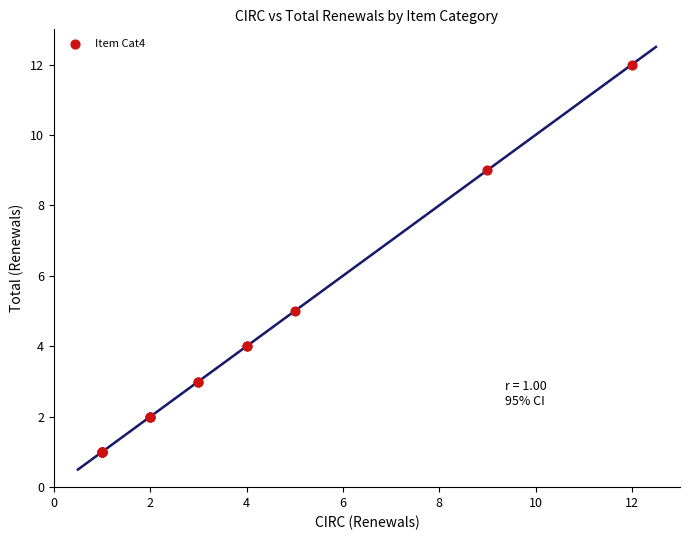

What Y value in the scatter plot is closest to 6?

5